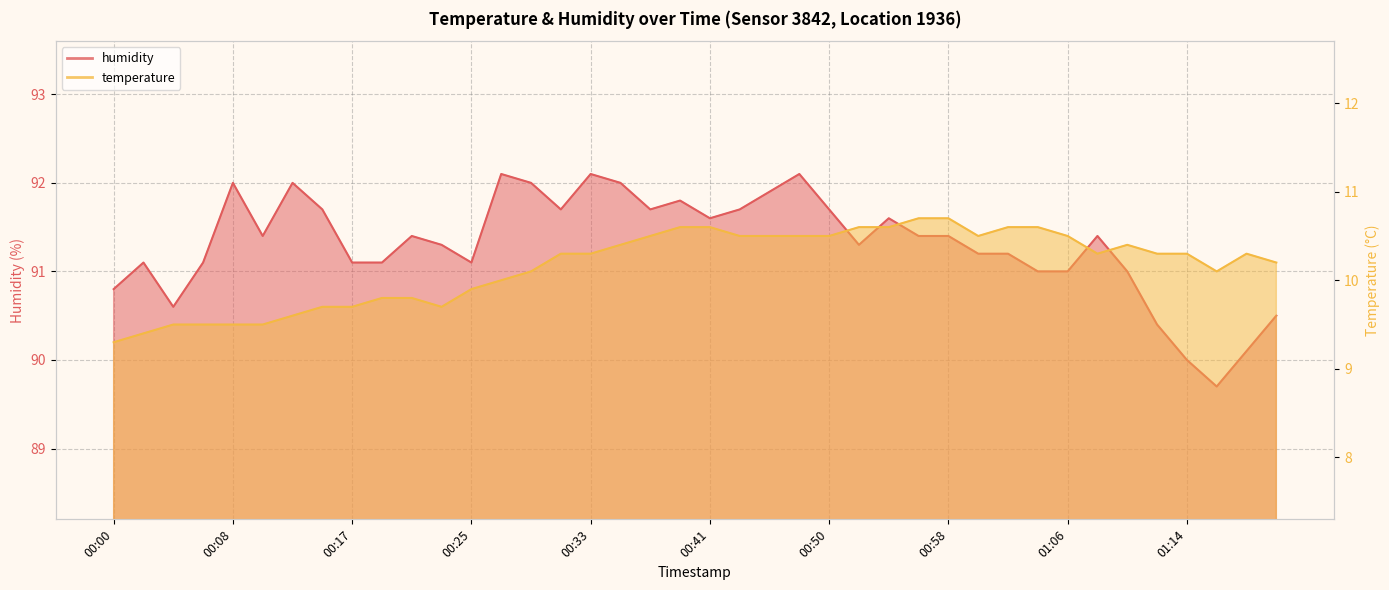

Which series changed the most between 00:27 and 00:50?

temperature